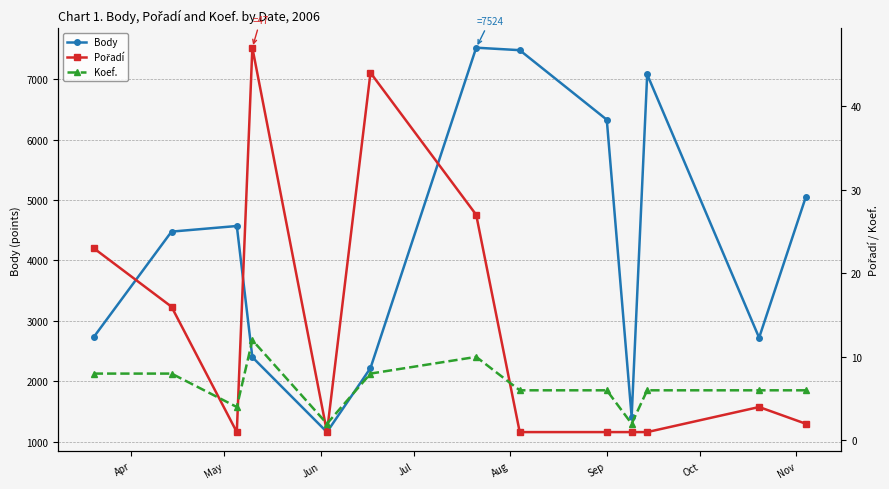

How many interior local valleys does the Body series have?

3